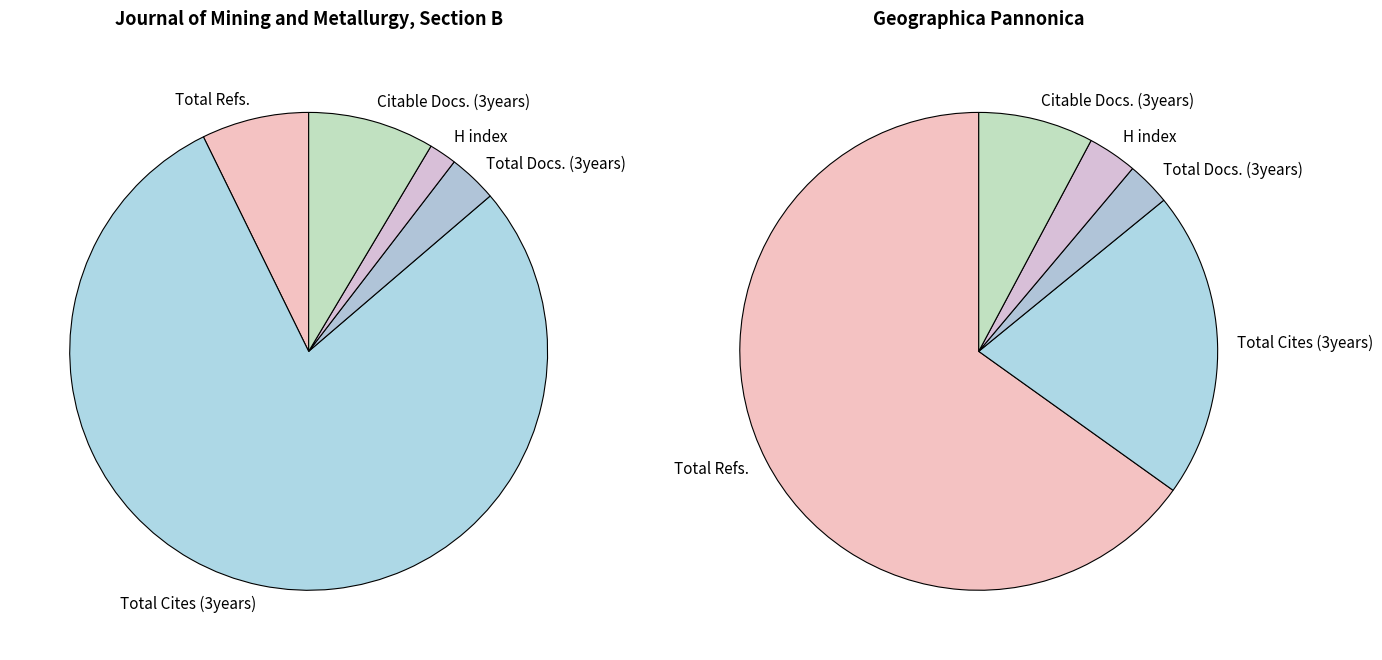

What is the largest slice in the pie chart?

Total Cites (3years)